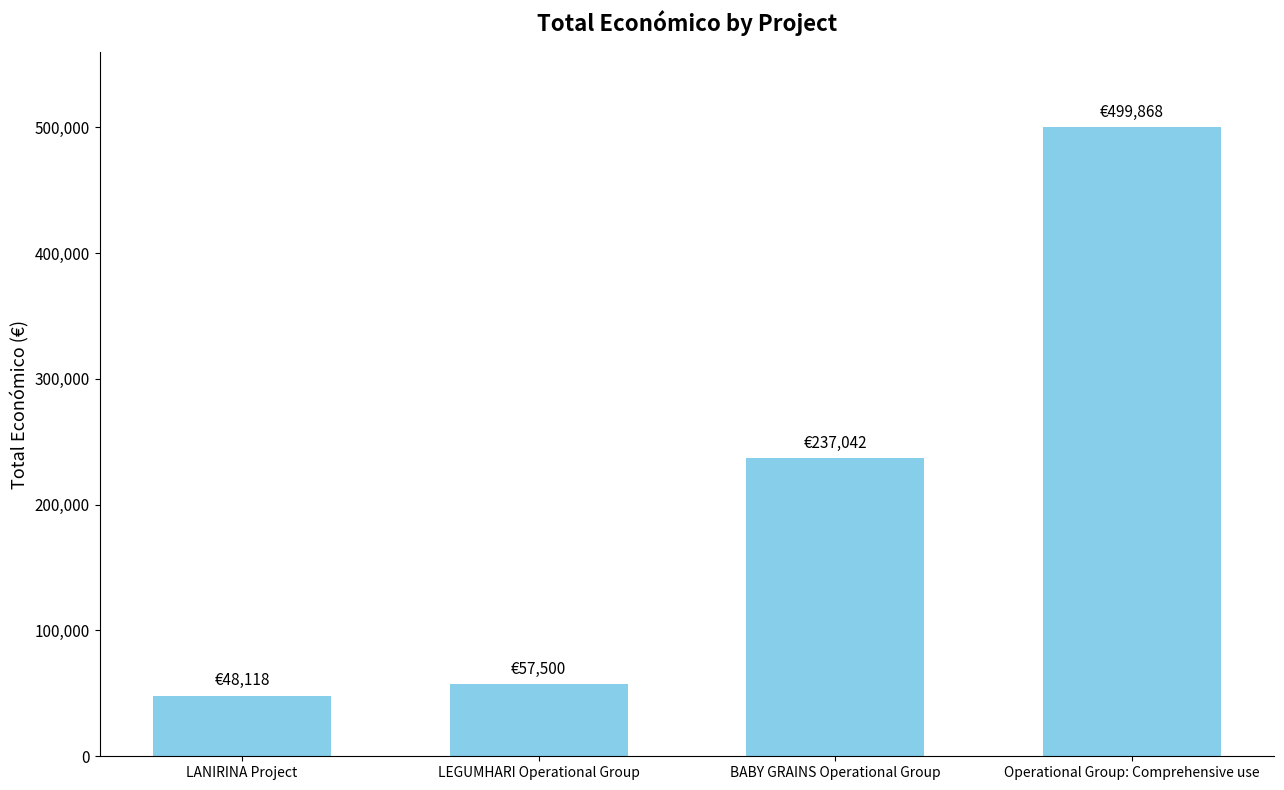

What is the label of the 4th bar from the left?

Operational Group: Comprehensive use